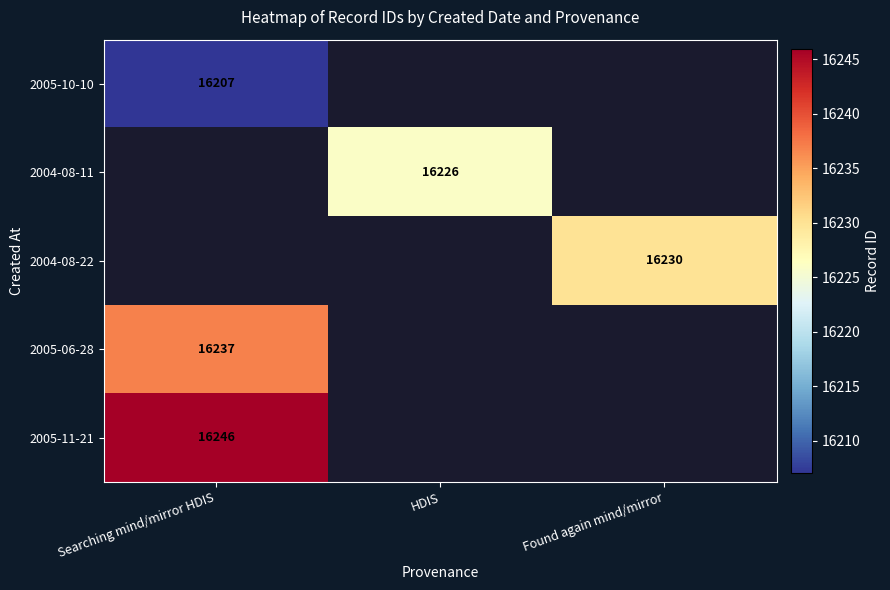

Is it true that 2005-06-28 equals 16237 at Searching mind/mirror HDIS?

True